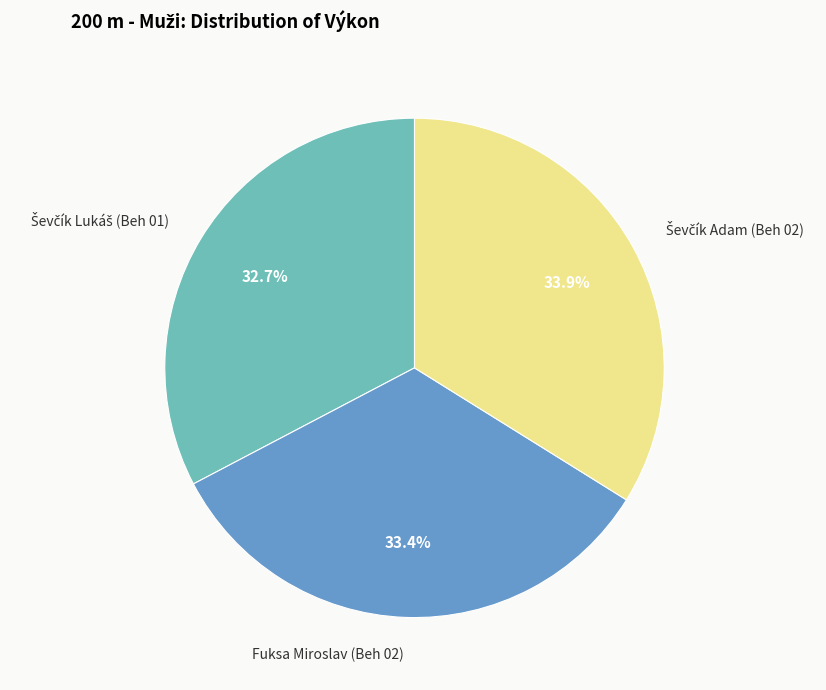

Is there any slice that represents more than half of the pie?

No